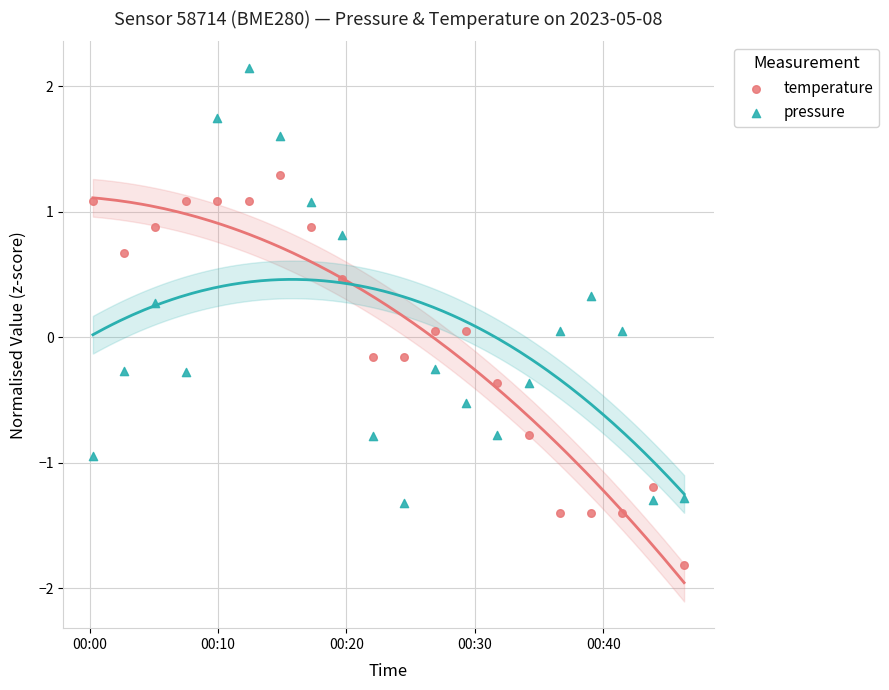

Across all data points, what is the range of Y values (max minus min)?

4.0